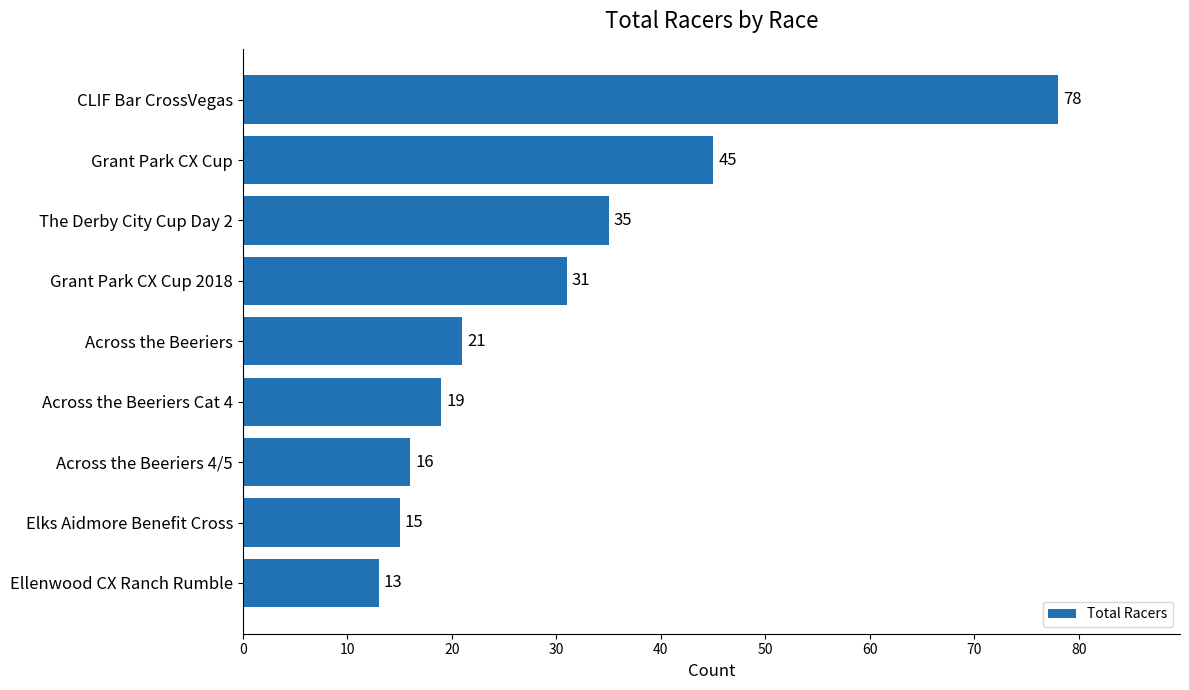

What is the sum of the values at The Derby City Cup Day 2 and Across the Beeriers?

56